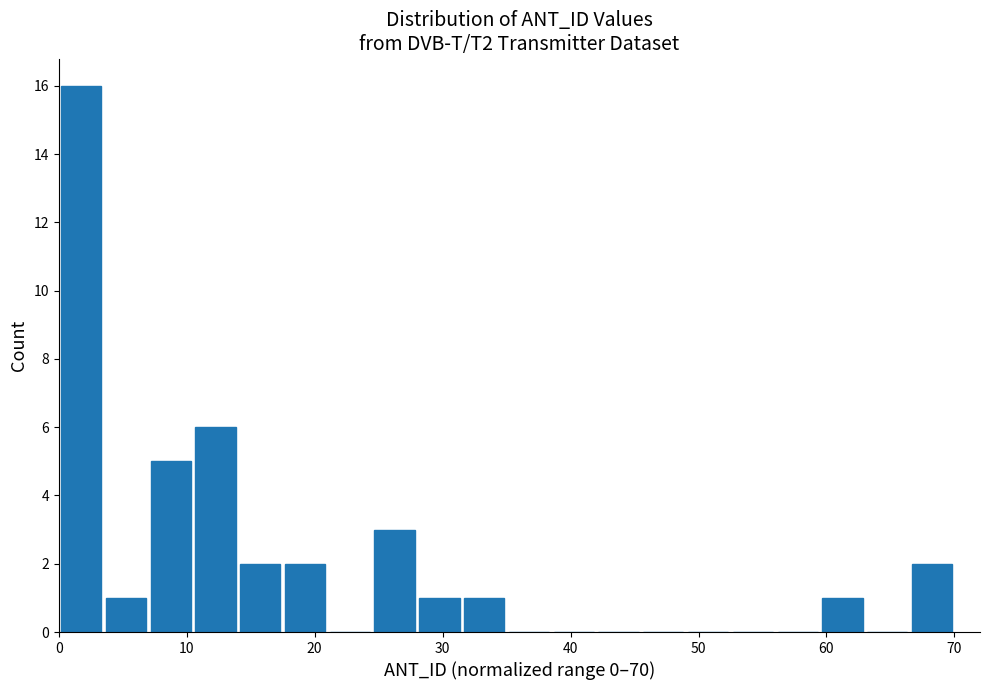

Around what value on the x-axis is the tallest bar? Give the approximate position of its centre, as read against the axis.

2